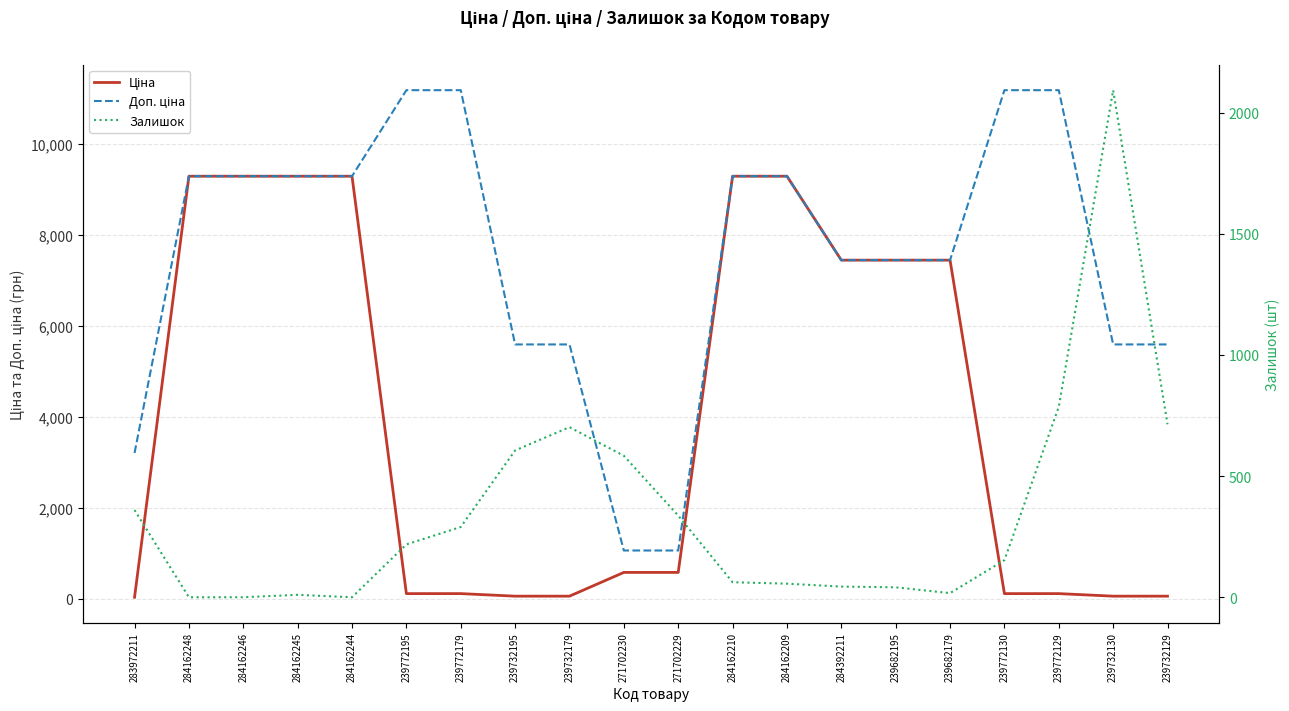

What is the difference between the Ціна values at 239732130 and 239772195?

55.9